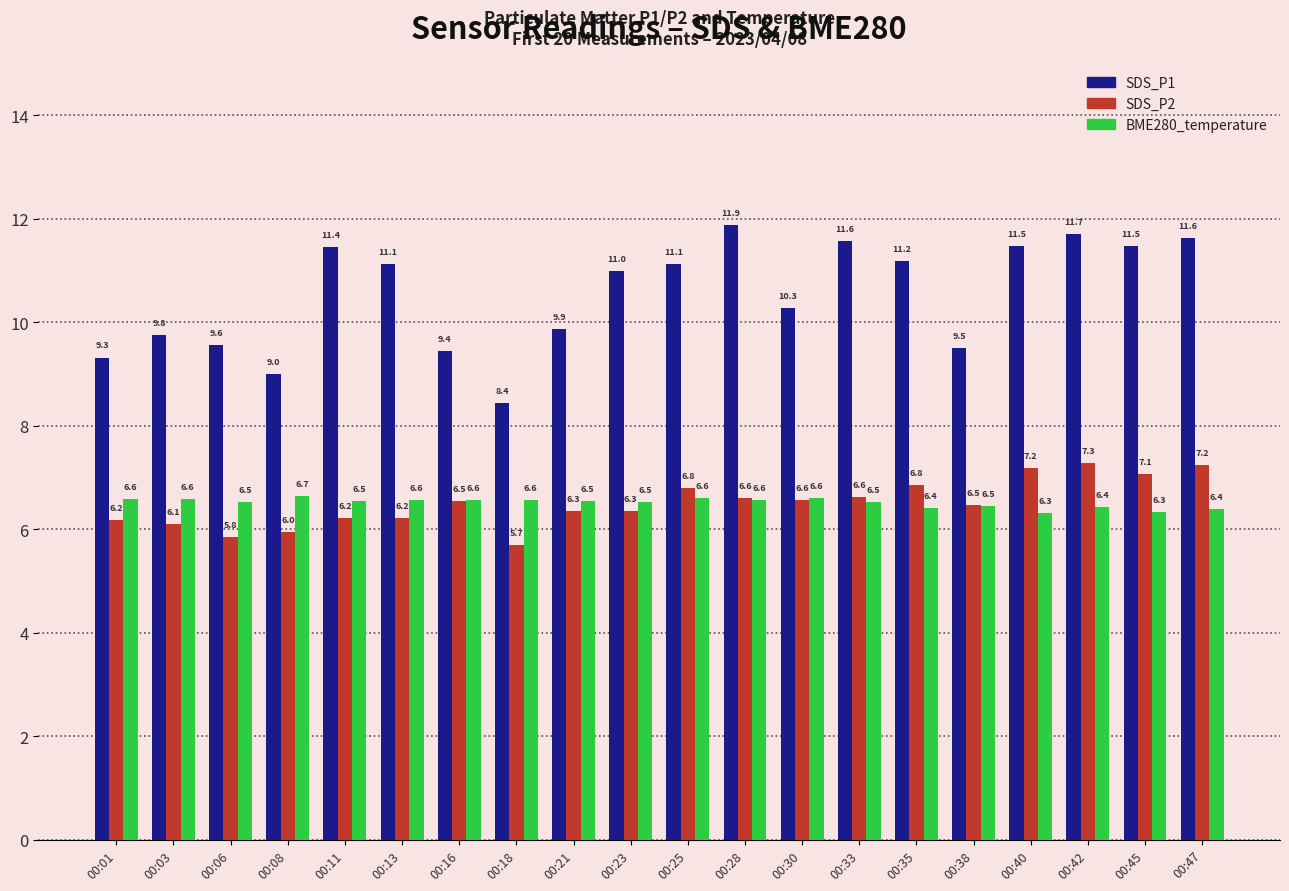

At which category is the sum across all series the highest?

00:42